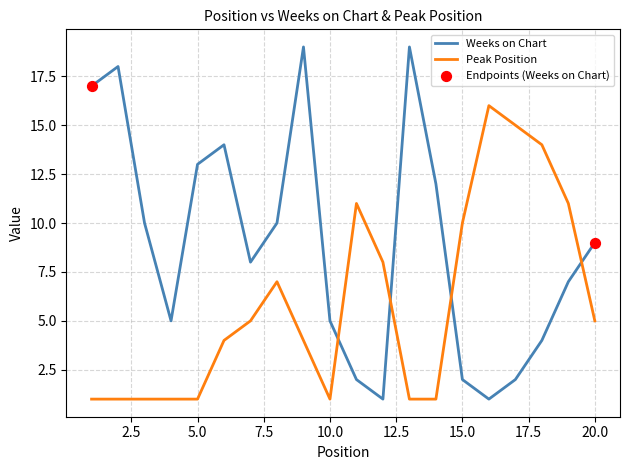

Which series has the largest total across all categories?

Weeks on Chart